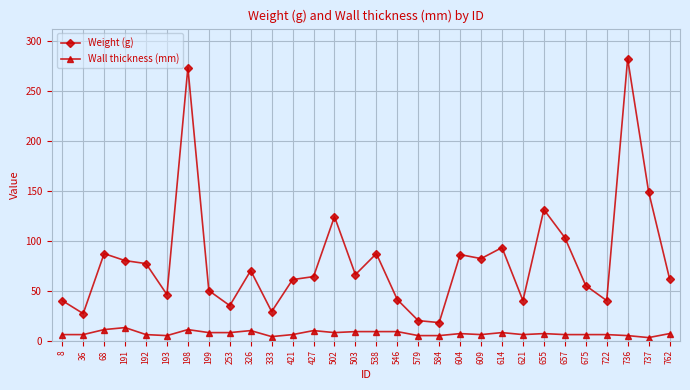

The Weight (g) series shows 40 at 8. True or false?

True